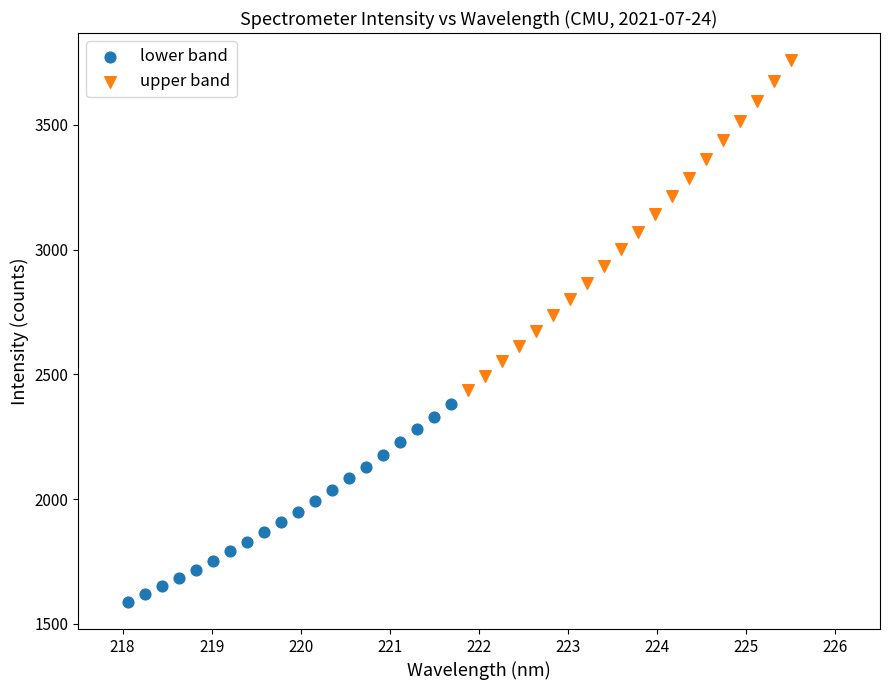

What are all the series names shown in the legend?

lower band, upper band